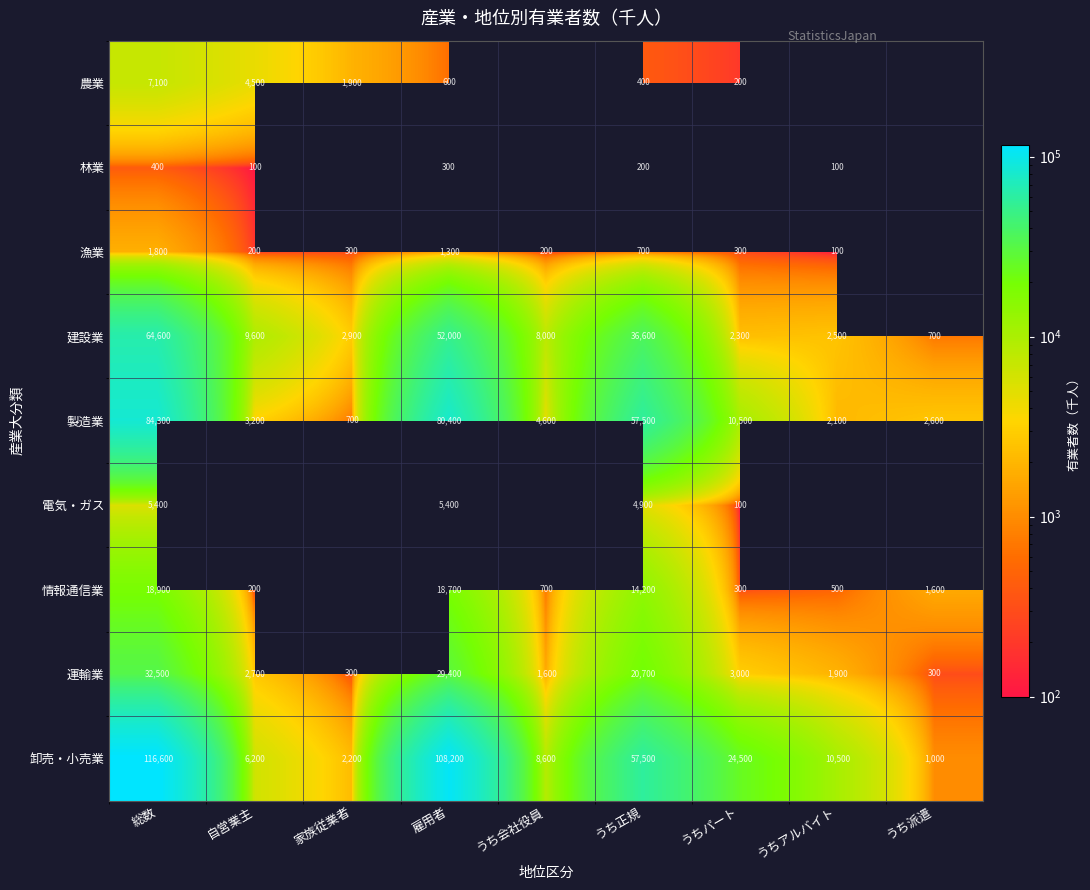

At 総数, list the series in order from smallest to largest.

林業, 漁業, 電気・ガス, 農業, 情報通信業, 運輸業, 建設業, 製造業, 卸売・小売業